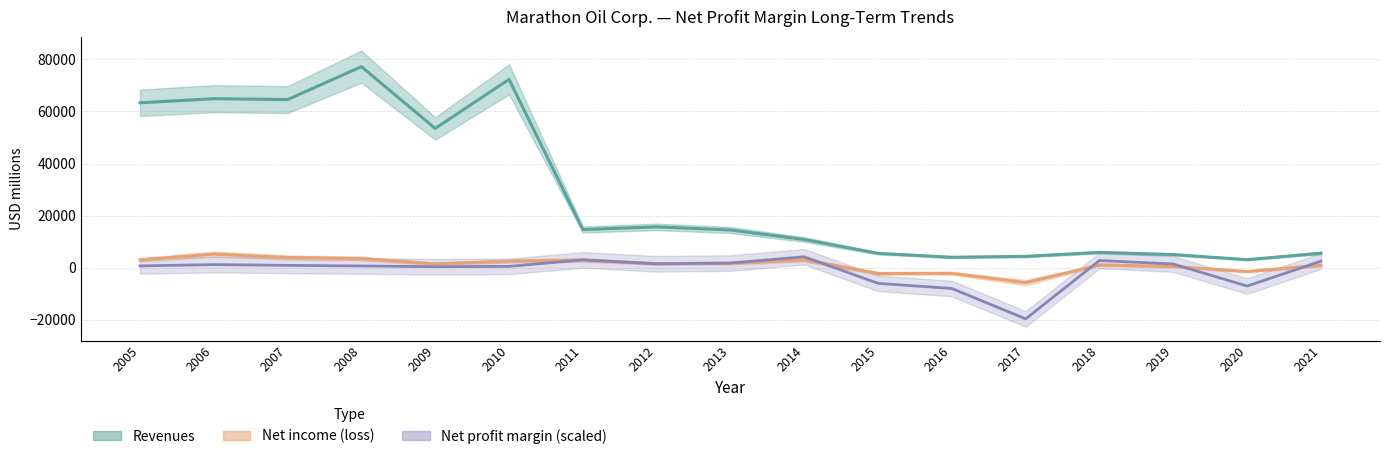

Which series changed the most between 2008 and 2009?

Revenues